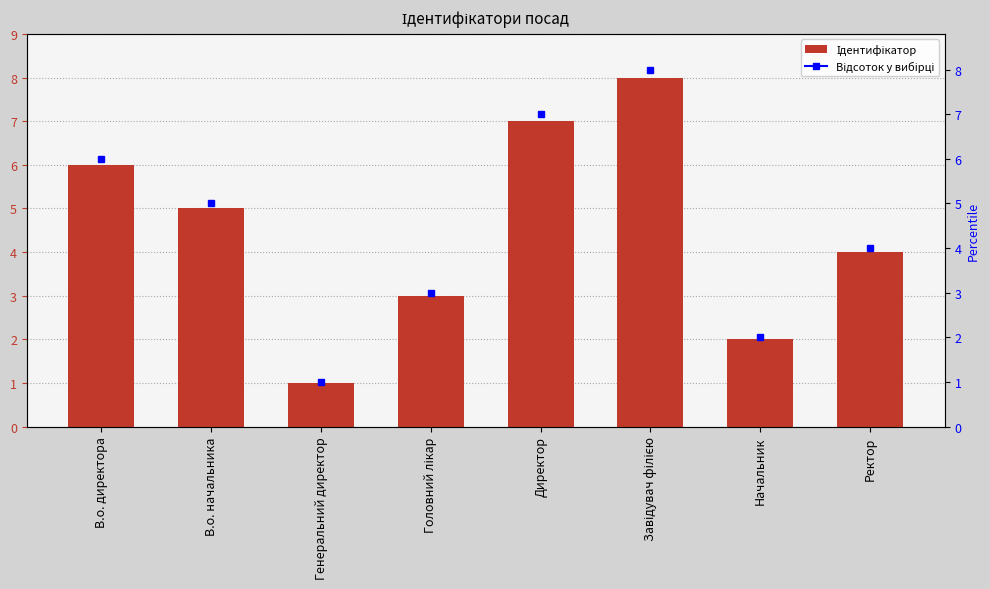

The value at Завідувач філією is 8. True or false?

True